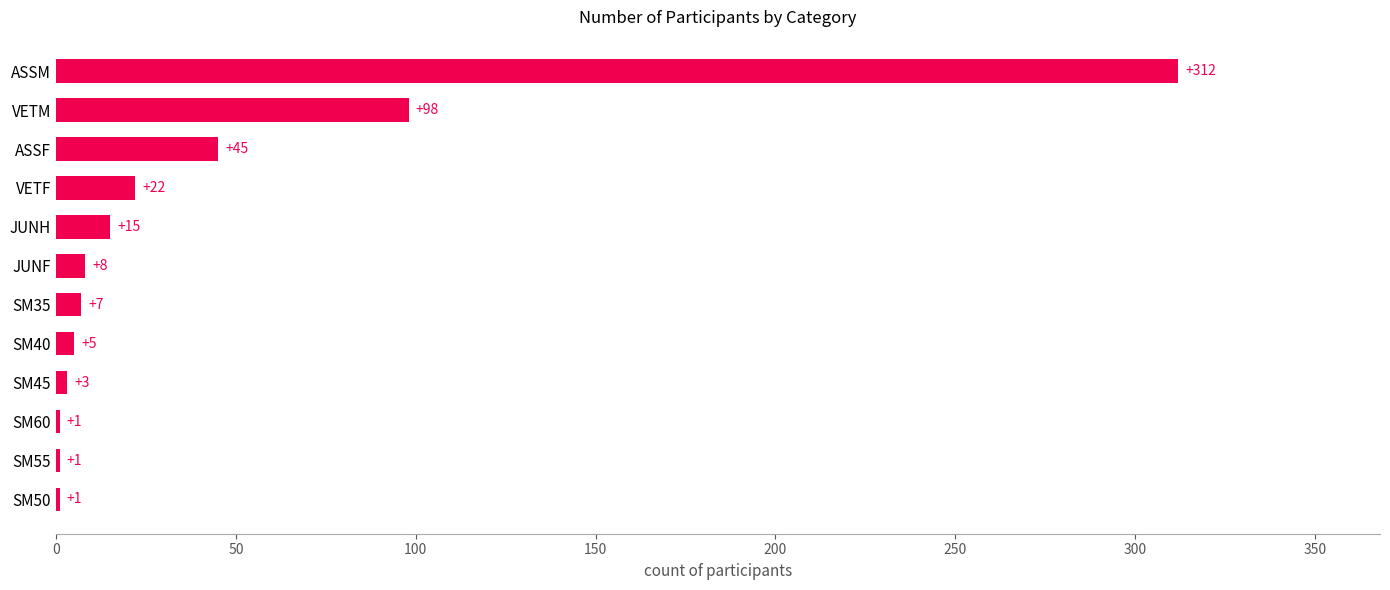

Count the number of data series in this chart.

1